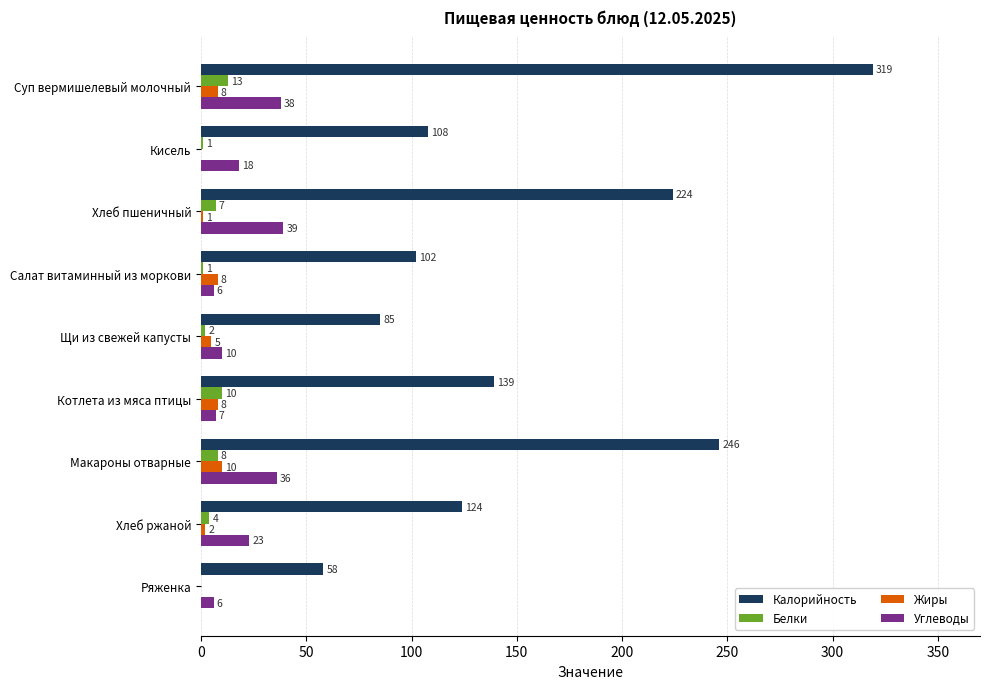

How many values in Жиры are above zero?

7